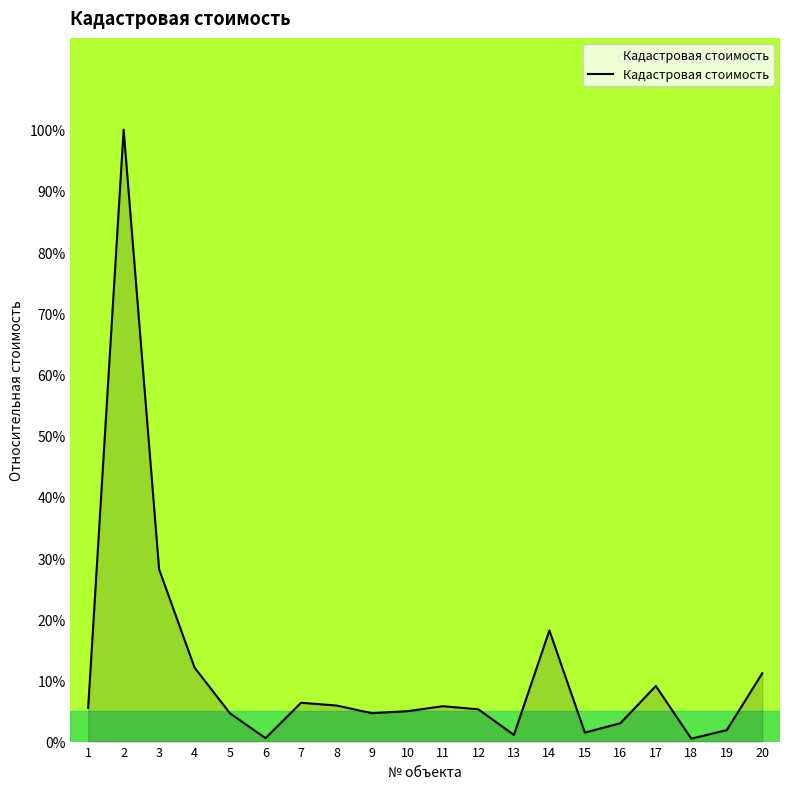

The value at 16 is 3.0. True or false?

True